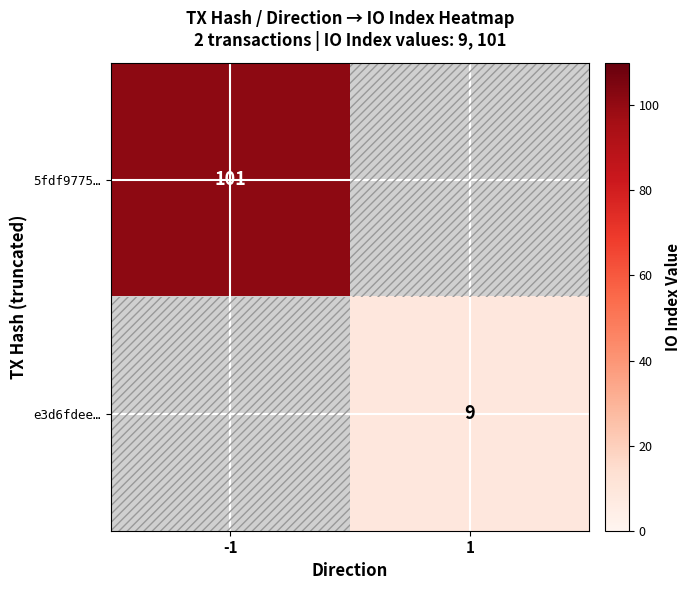

True or false: 5fdf9775… has a value of 101 at -1.

True